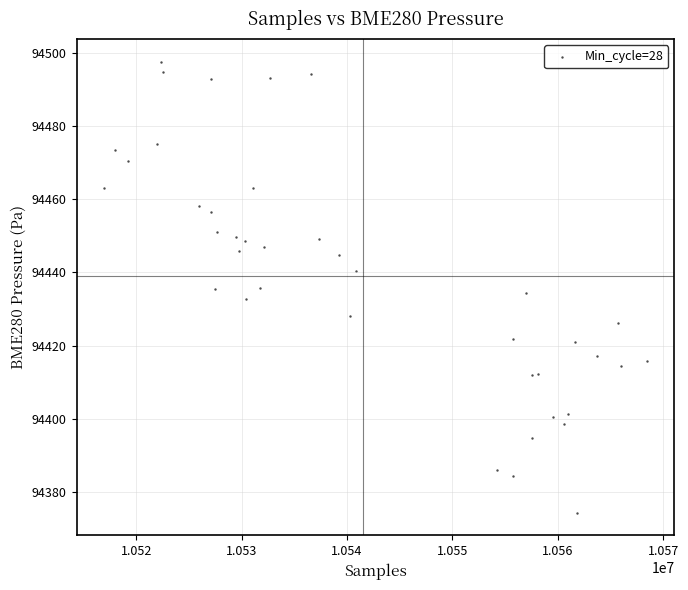

What is the range of Y values (max minus min)?

123.3